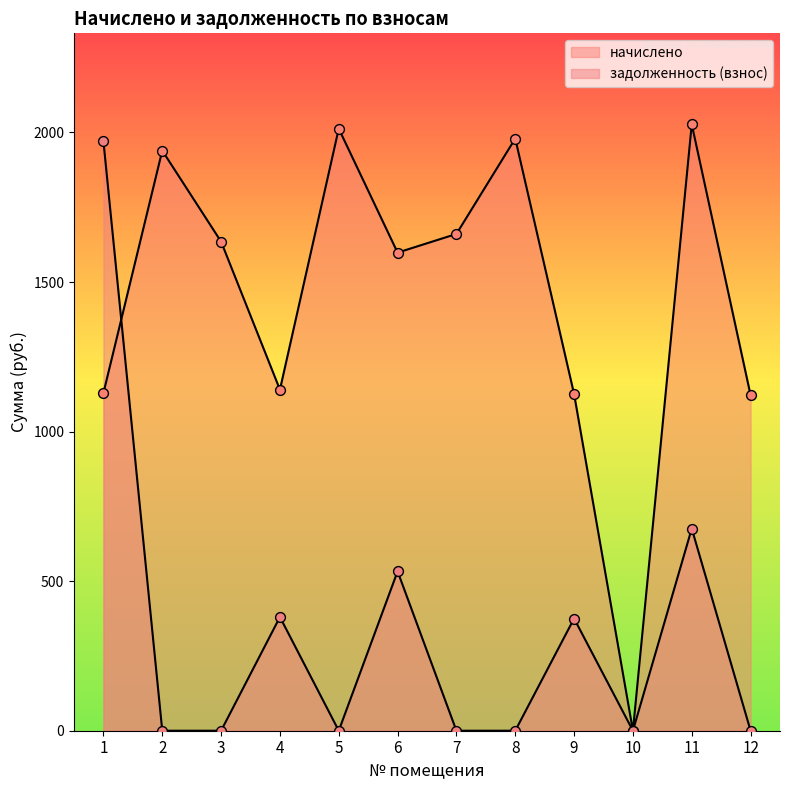

At which category is the sum across all series the highest?

1